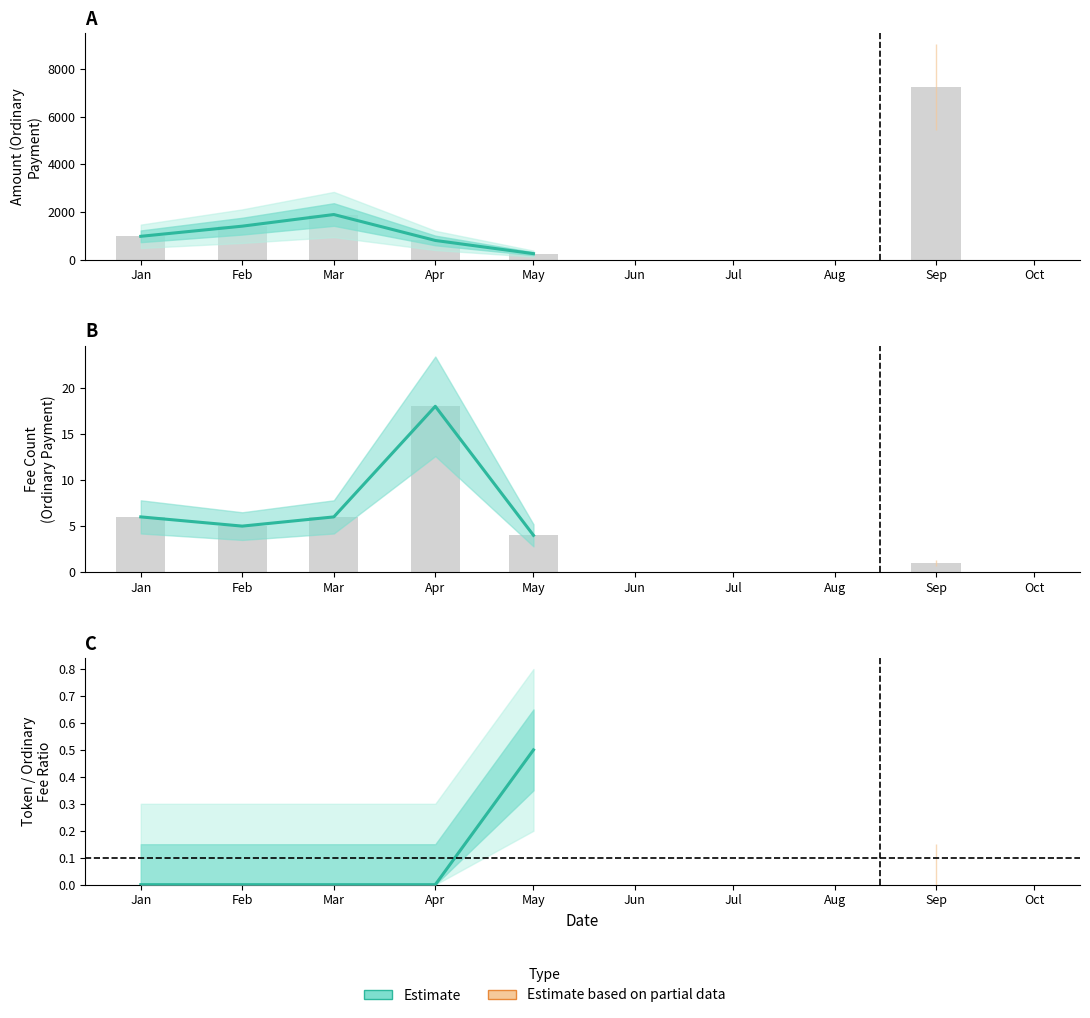

List the labels in order of value, smallest first.

Jan, Feb, Mar, Apr, May